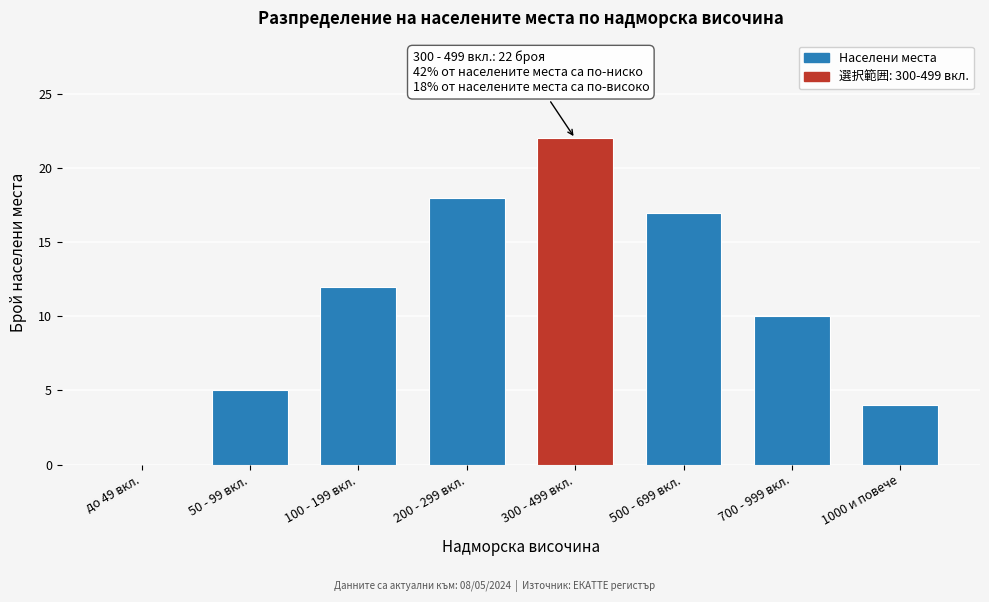

Reading right to left, list all the values displayed in this chart.

1000 и повече=4	700 - 999 вкл.=10	500 - 699 вкл.=17	300 - 499 вкл.=22	200 - 299 вкл.=18	100 - 199 вкл.=12	50 - 99 вкл.=5	до 49 вкл.=0